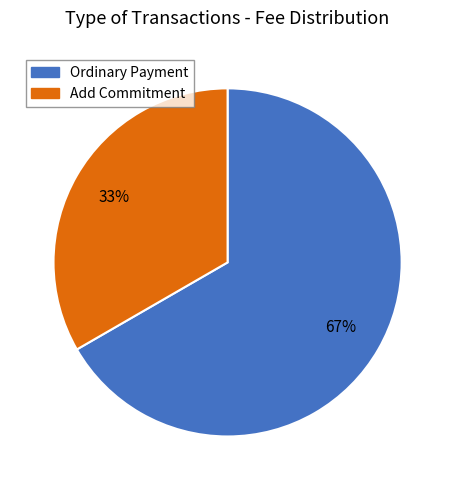

Count the number of slices in the pie.

2